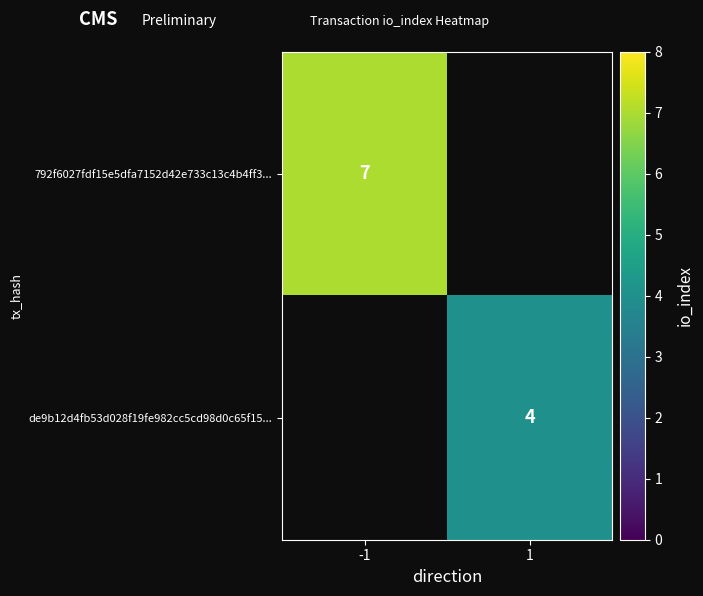

The de9b12d4fb53d028f19fe982cc5cd98d0c65f15... series shows 3 at 1. True or false?

False